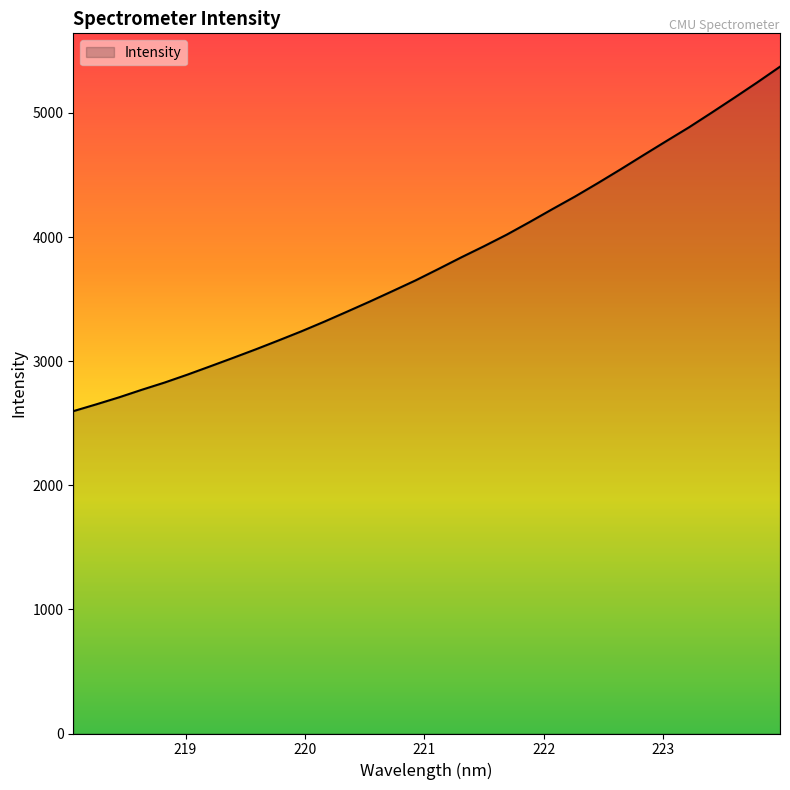

What is the difference between the maximum and minimum values?

2775.6